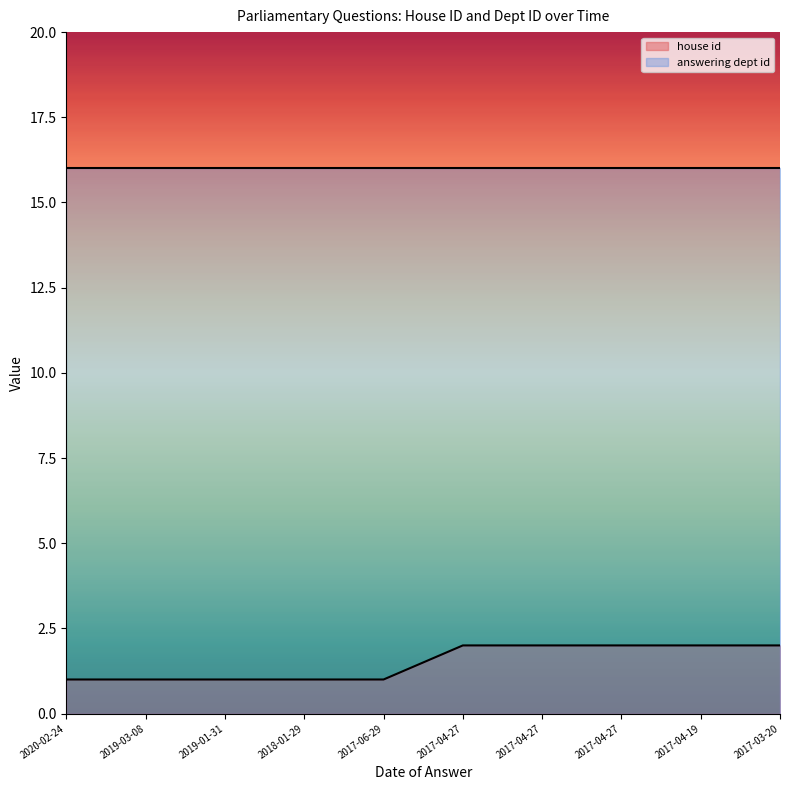

What is the label of the 6th point from the left?

2017-04-27